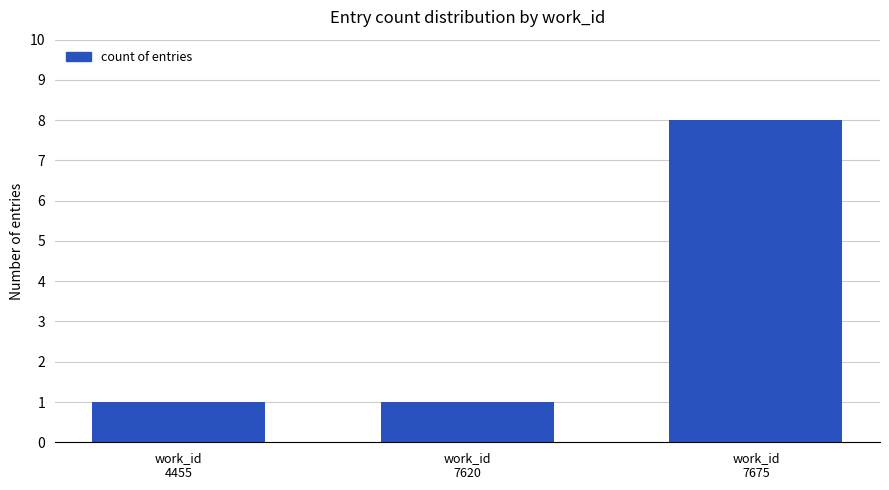

What is the value of the 1st bar from the left?

1